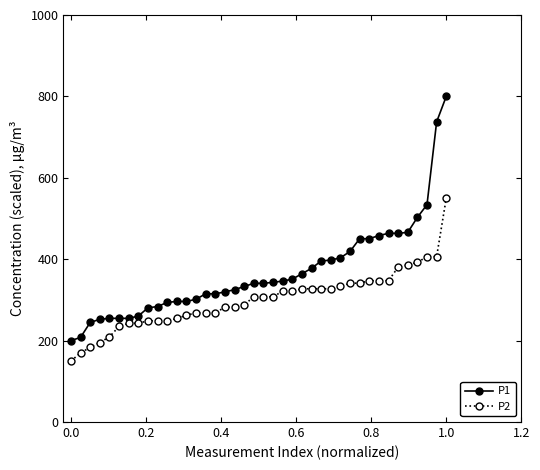

True or false: P1 and P2 intersect in this chart.

False